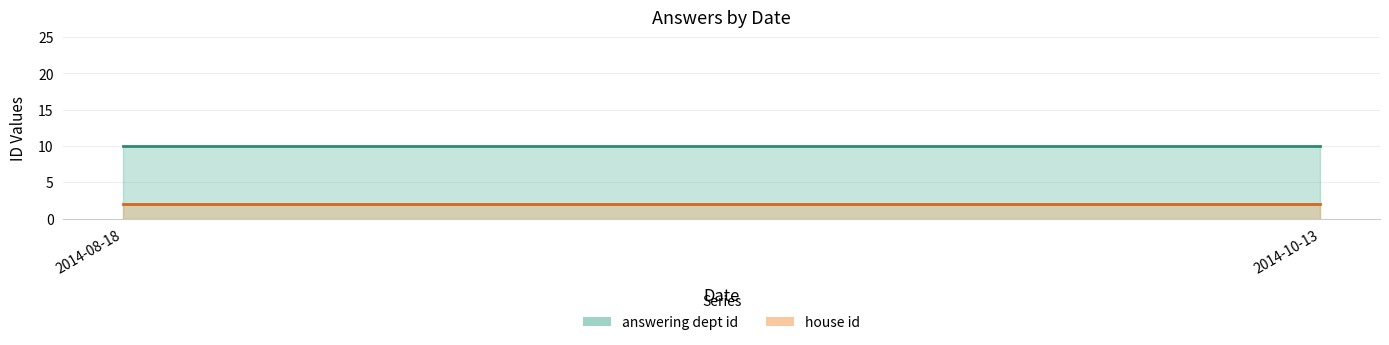

At which category is the sum across all series the highest?

2014-08-18